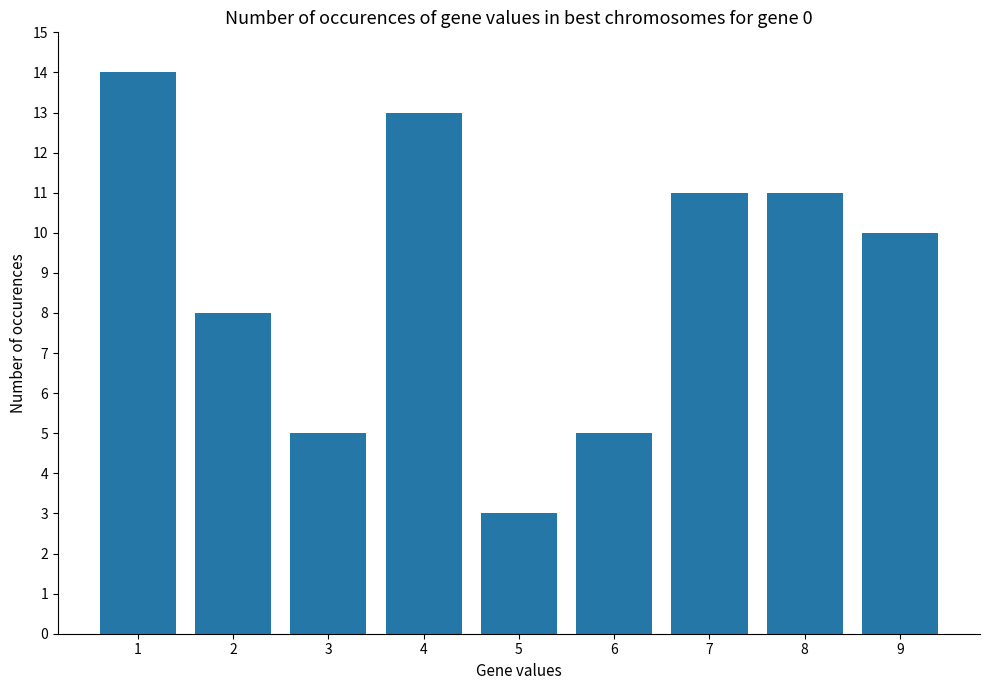

Read the value at 1, to the nearest 10.

10